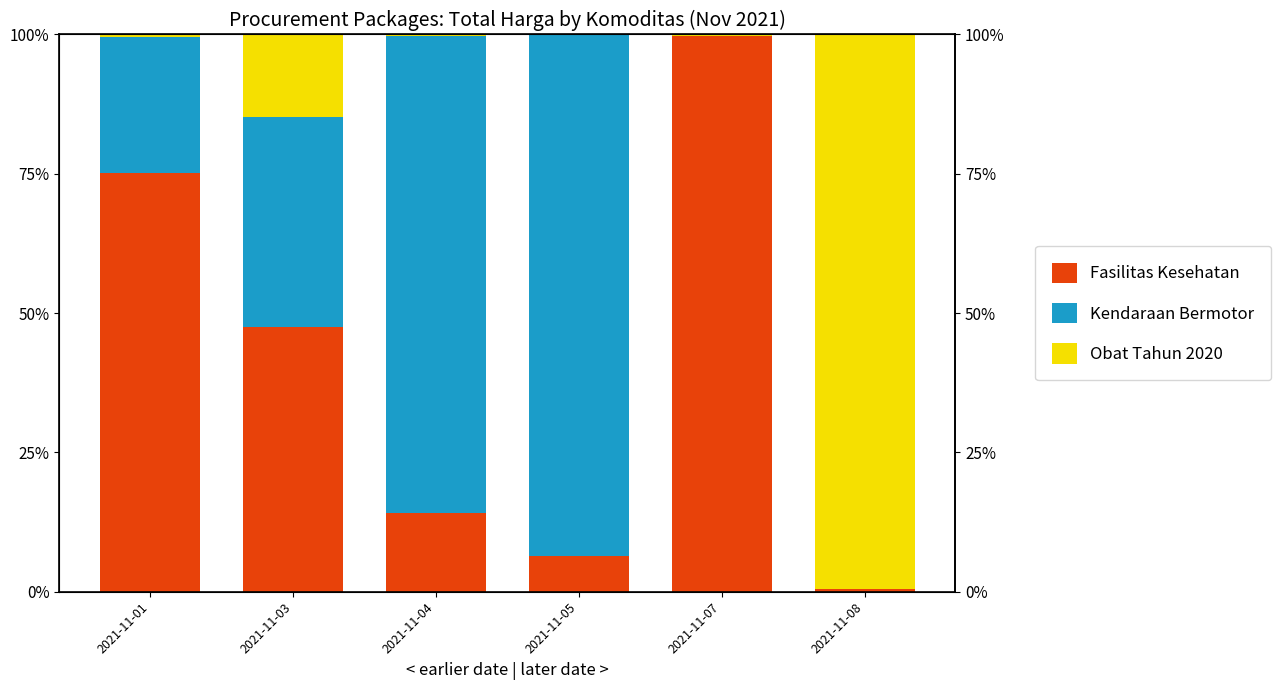

What is the value of the Obat Tahun 2020 bar at the 3rd from the left?

0.2